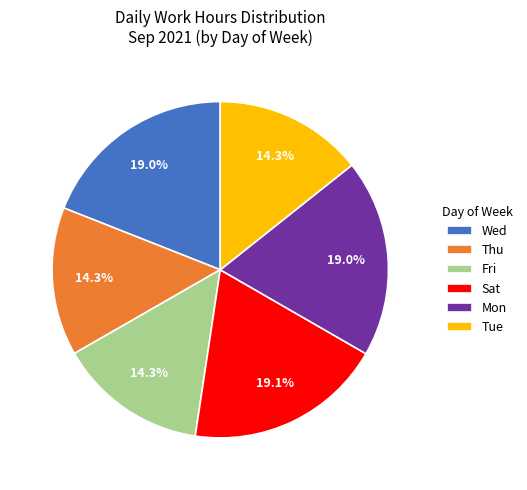

Does any single category account for the majority?

No